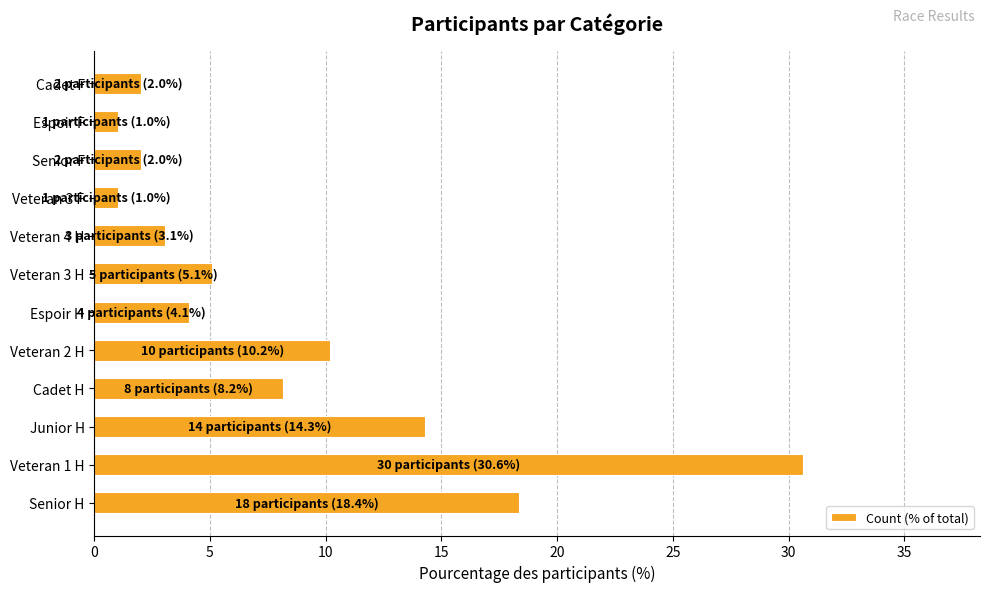

The value at Junior H is 3.5. True or false?

False